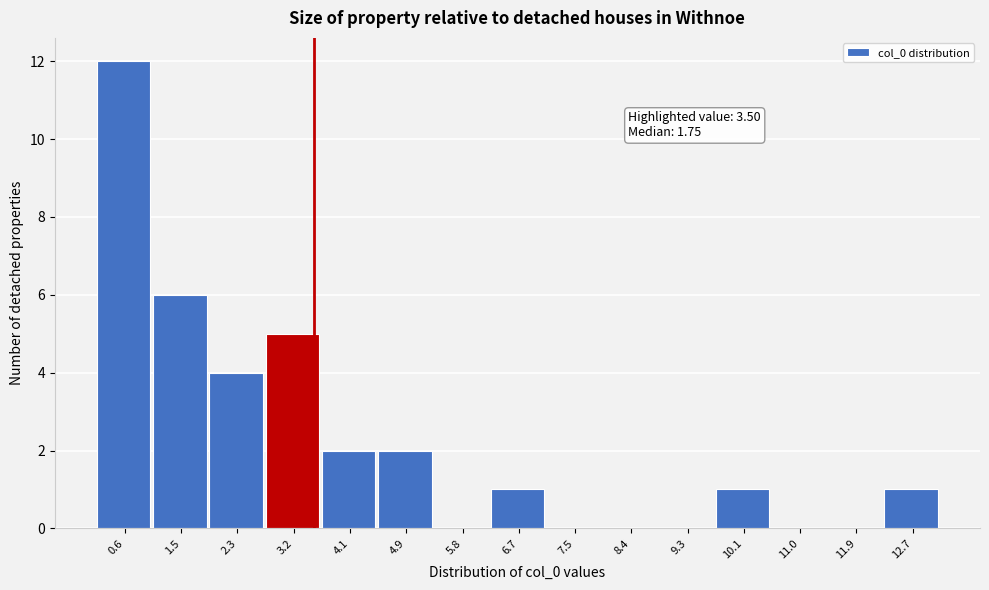

Over which range of the x-axis is the bar tallest?

0.1 to 1.0